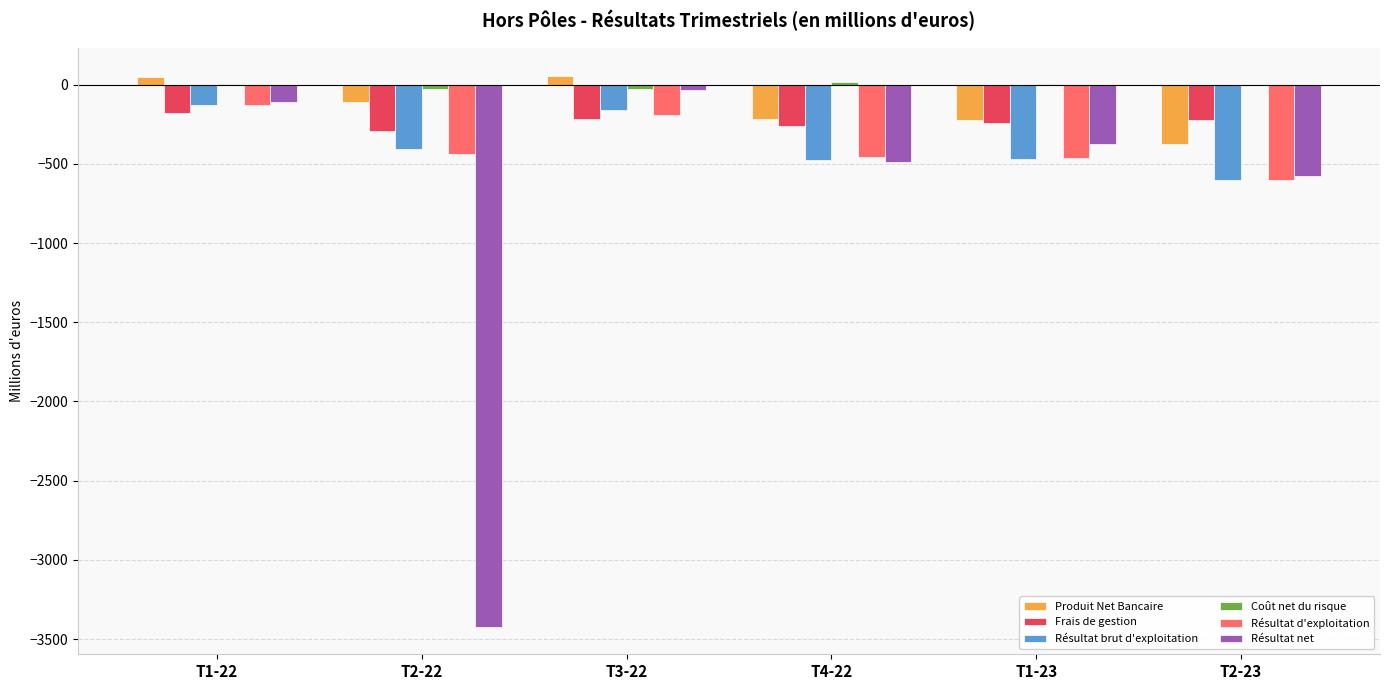

Is the value of Résultat net at T4-22 greater than the value of Produit Net Bancaire at T2-23?

No